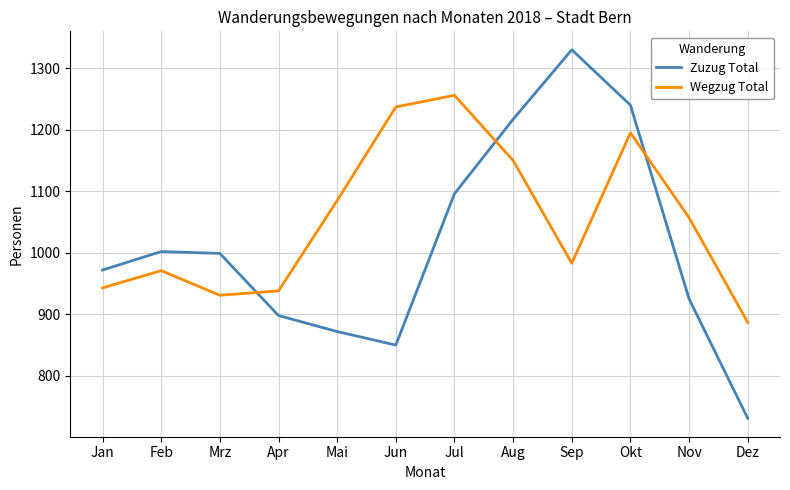

Reading left to right, what are all the values shown in this chart?

Zuzug Total: Jan=972	Feb=1002	Mrz=999	Apr=898	Mai=872	Jun=850	Jul=1096	Aug=1217	Sep=1330	Okt=1240	Nov=925	Dez=731
Wegzug Total: Jan=943	Feb=971	Mrz=931	Apr=938	Mai=1085	Jun=1237	Jul=1256	Aug=1150	Sep=983	Okt=1195	Nov=1057	Dez=887